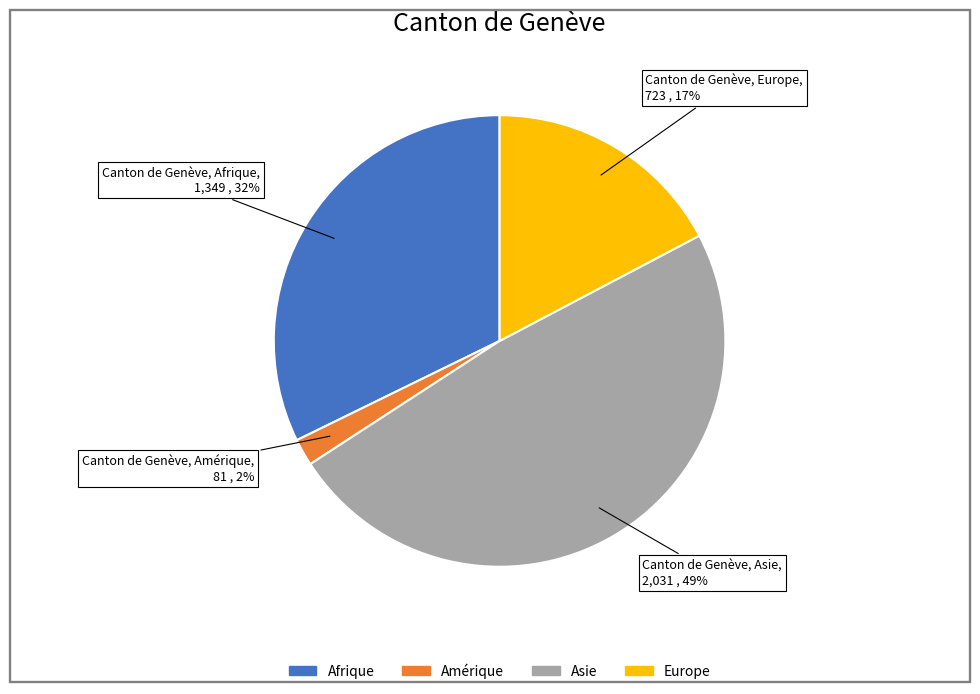

Which has a higher value, Europe or Afrique?

Afrique